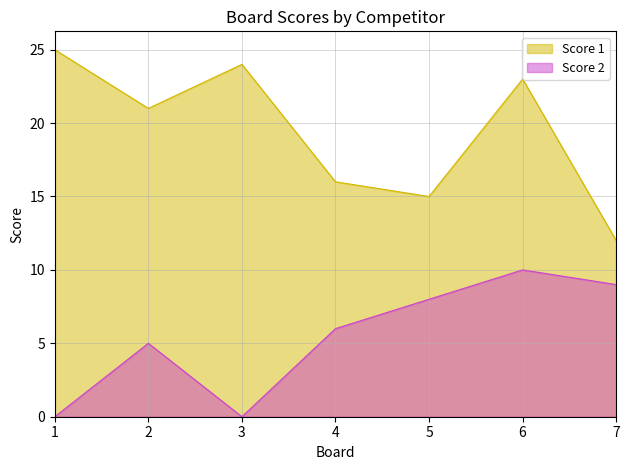

What is the difference between the maximum and second lowest values in the Score 1 series?

10